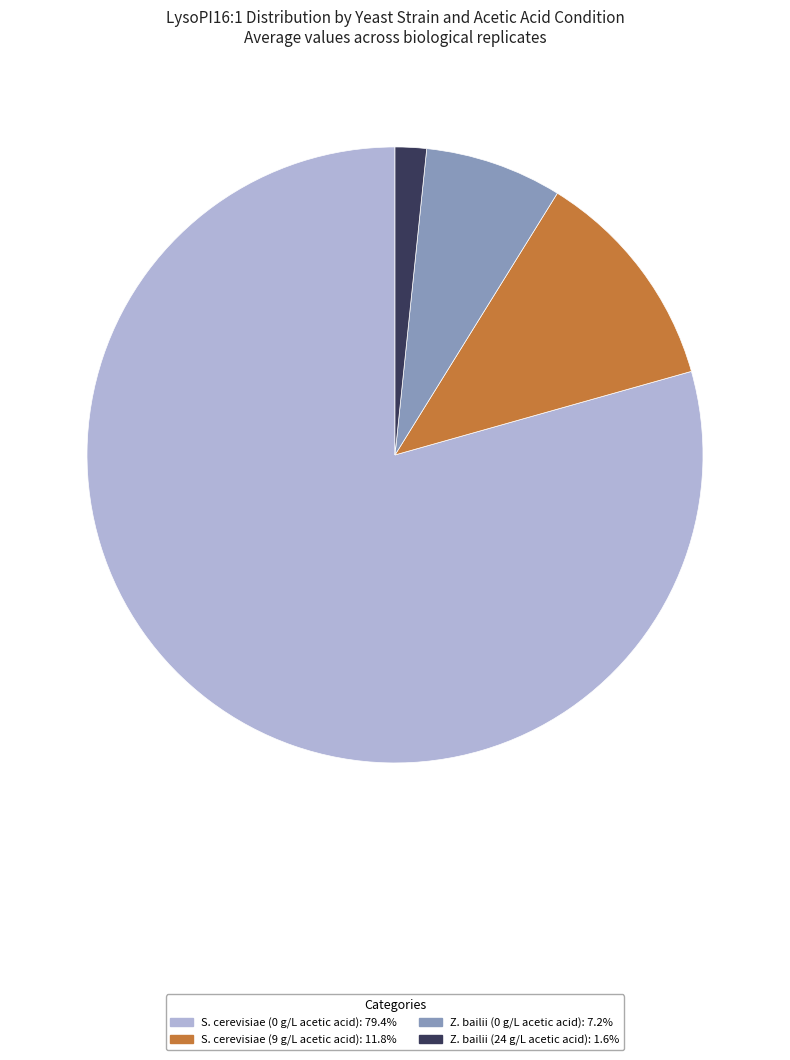

Count the number of slices in the pie.

4